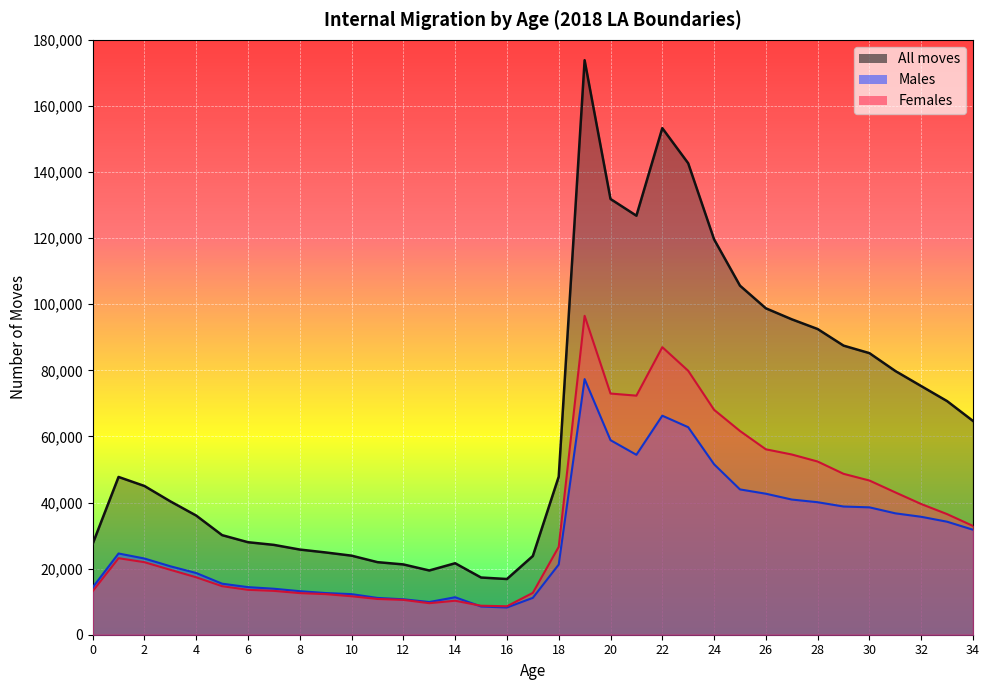

Is it true that Males equals 32225 at 20?

False